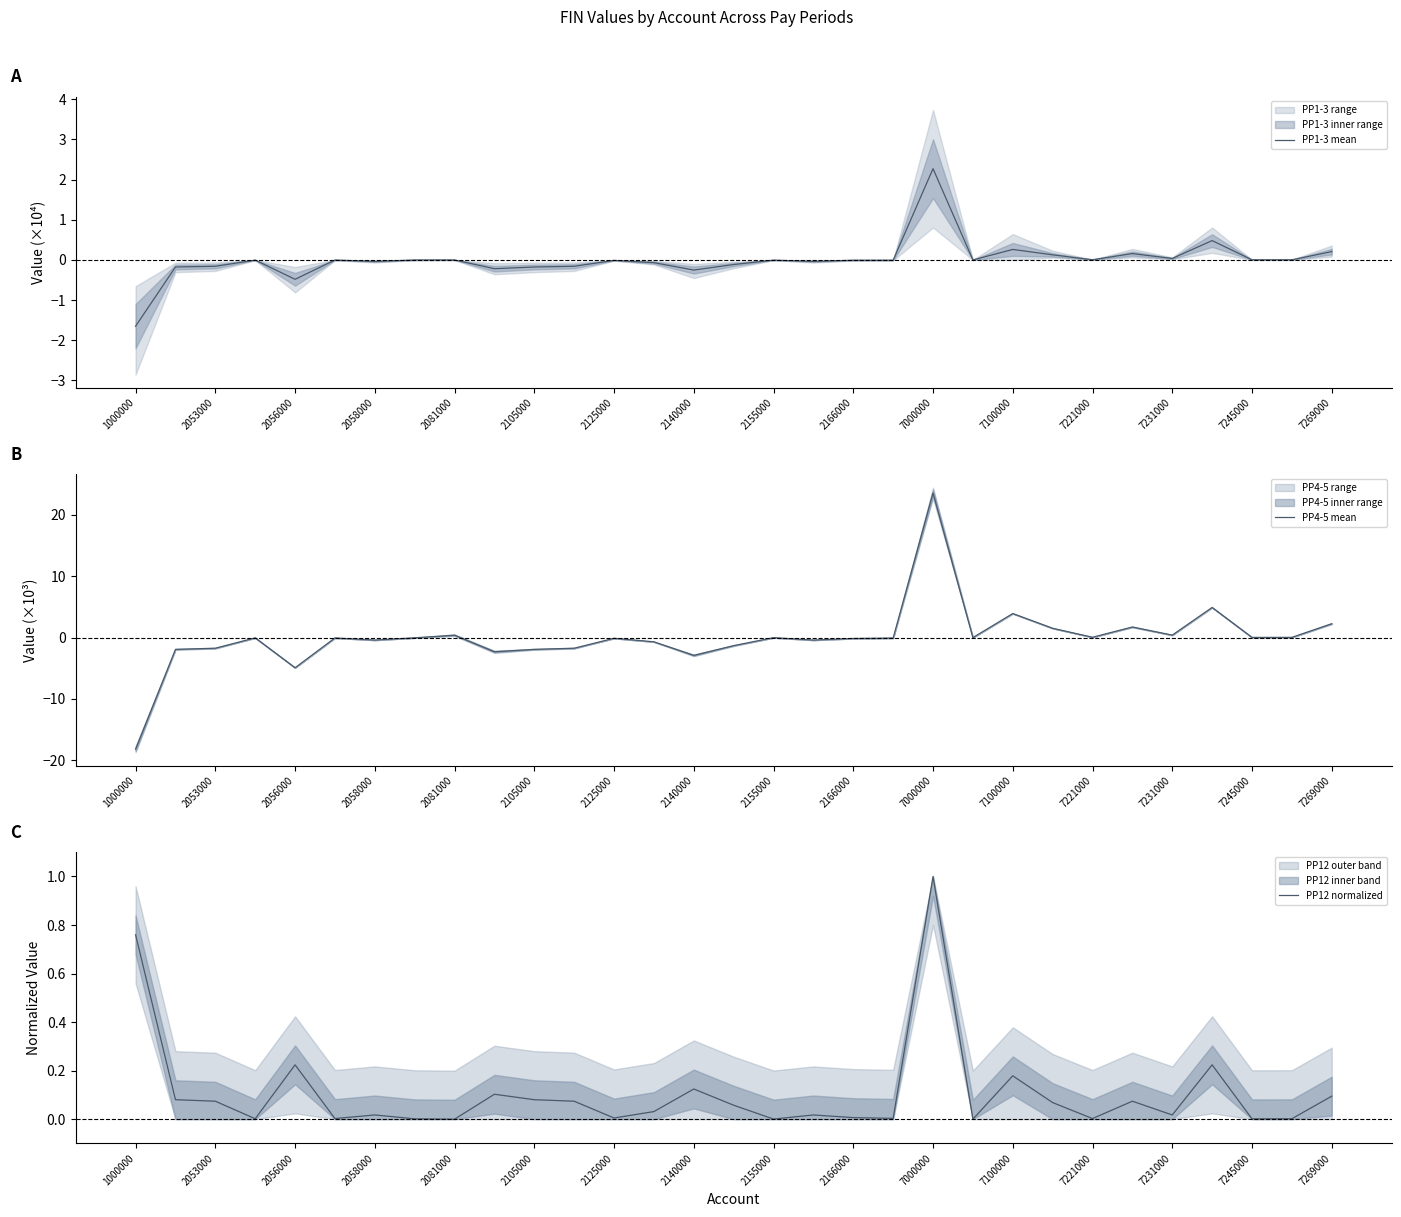

Which series has the widest spread of values?

PP4-5 mean